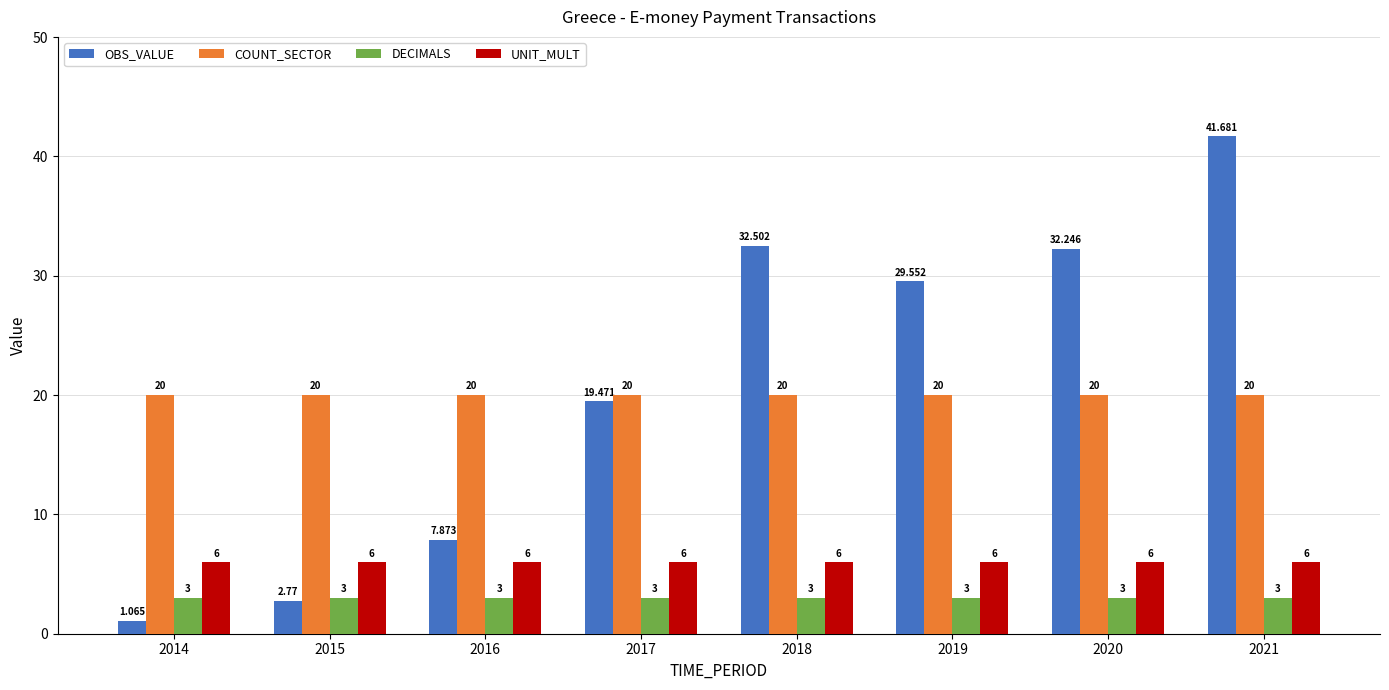

How many values in the OBS_VALUE series are below 29?

4